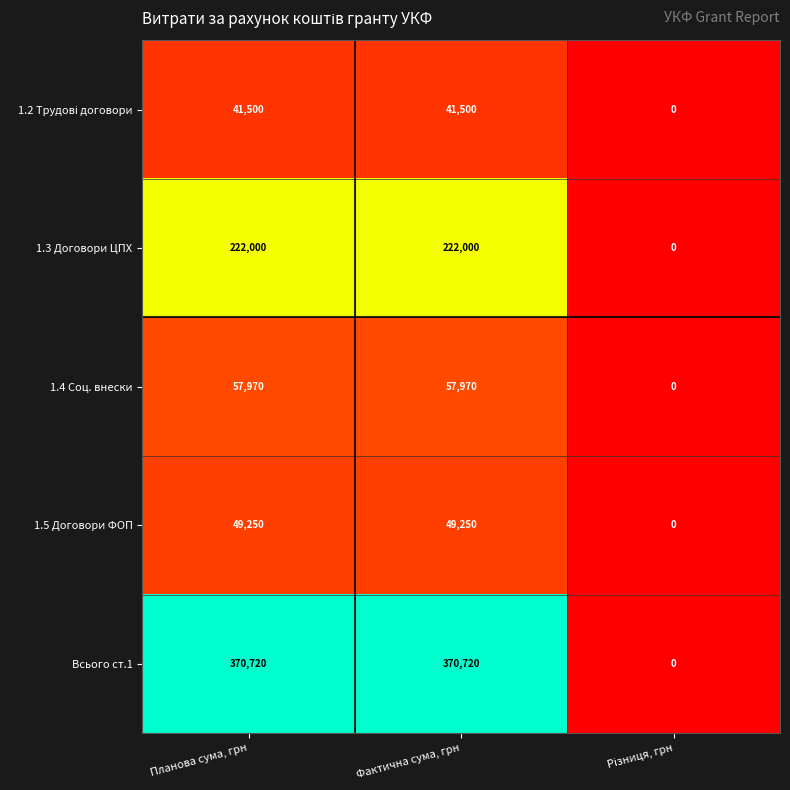

Which series has the widest spread of values?

Всього ст.1